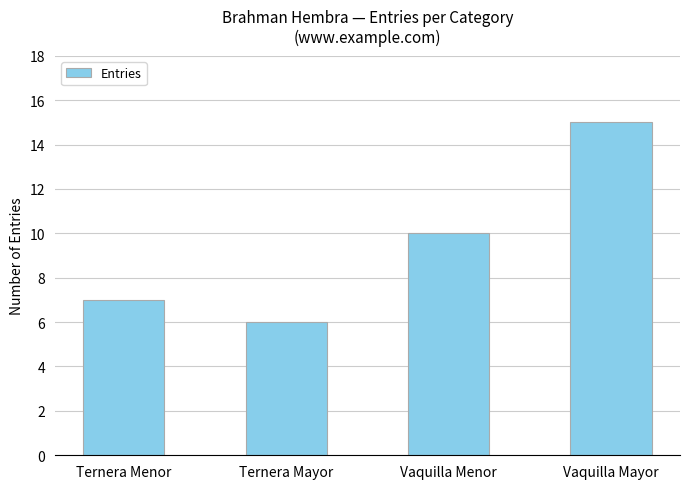

What is the approximate value at Vaquilla Mayor?

15